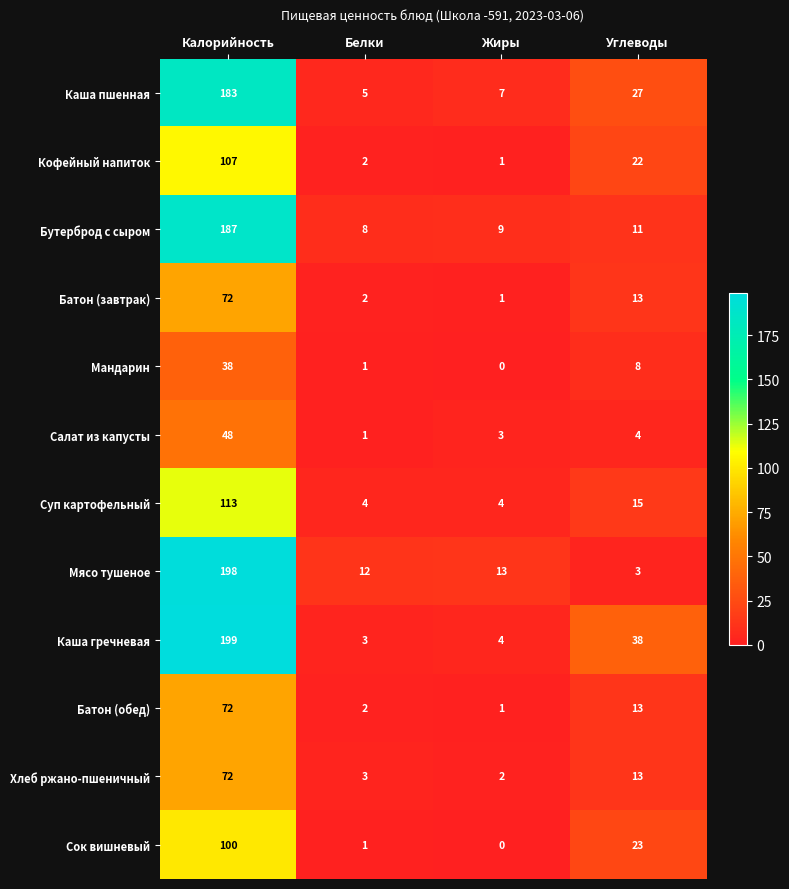

How many data points does each series have?

4